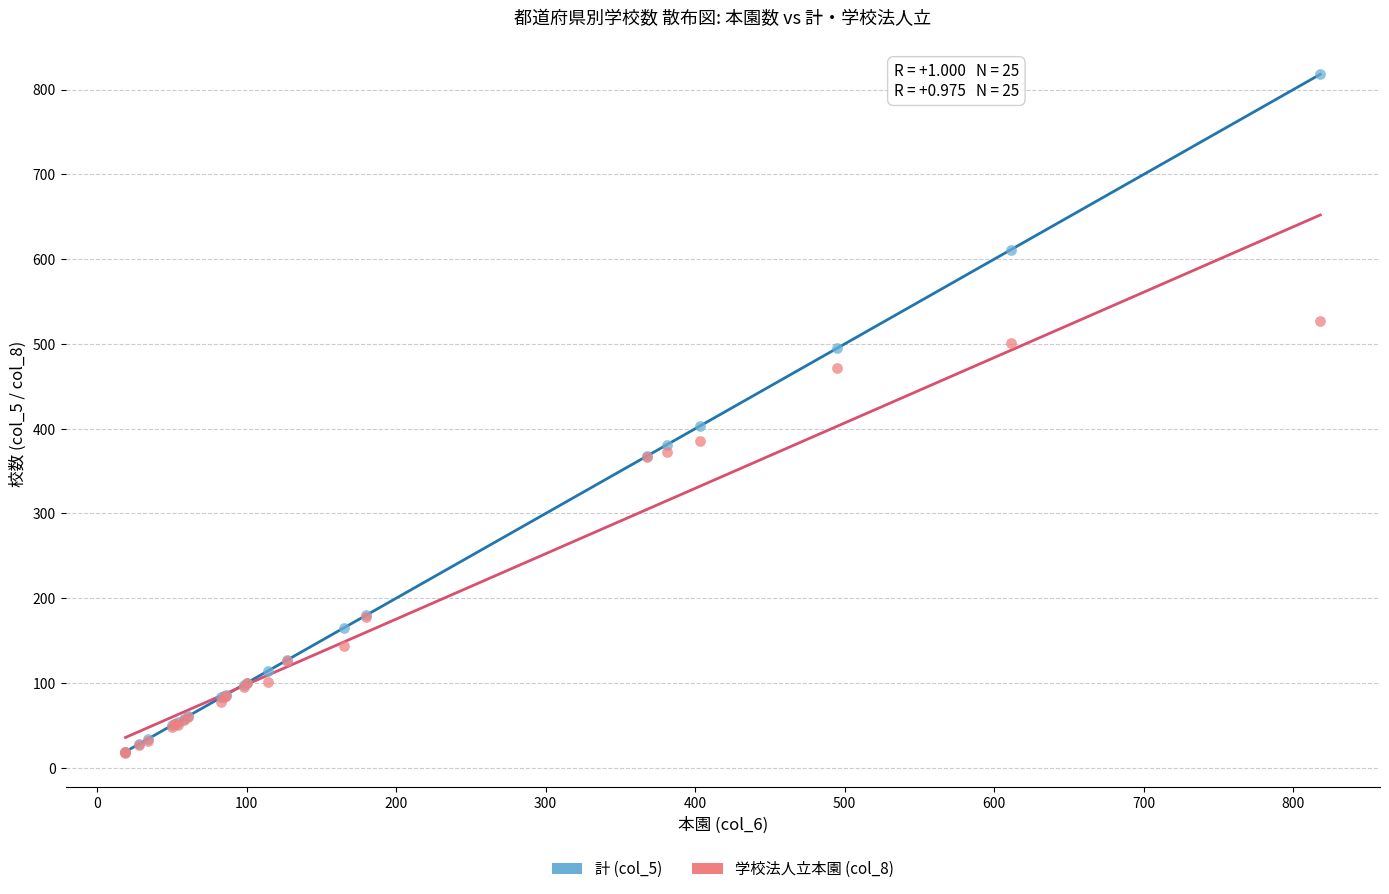

Across all series, what Y value is closest to 417?

403